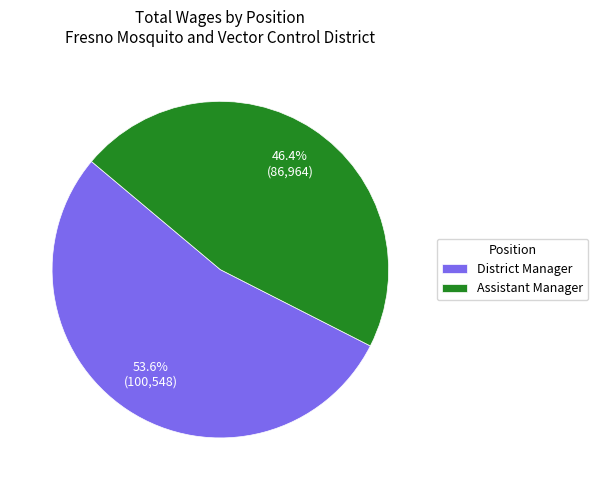

What is the smallest slice in the pie chart?

Assistant Manager